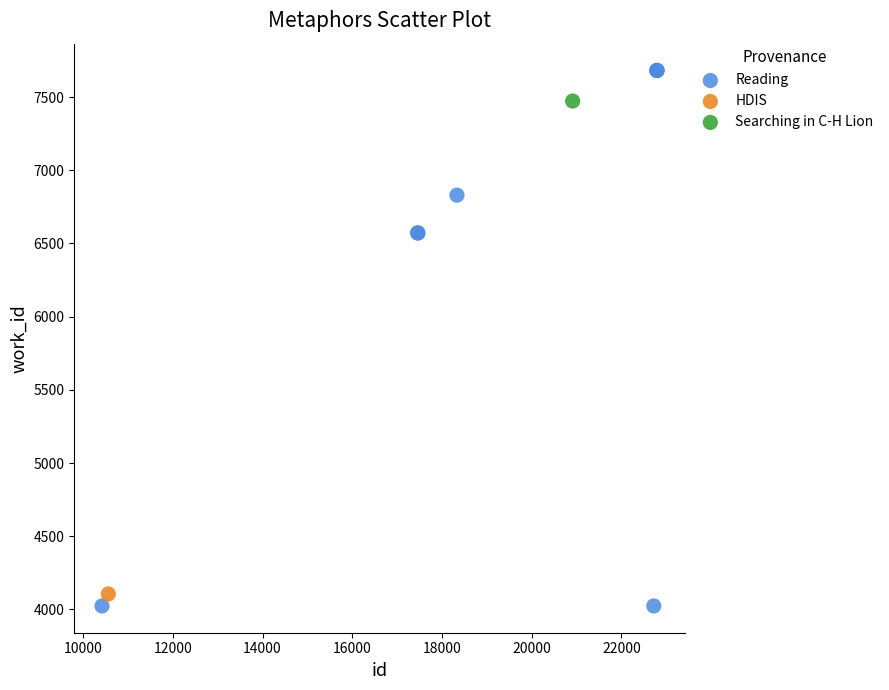

What are all the series names shown in the legend?

Reading, HDIS, Searching in C-H Lion